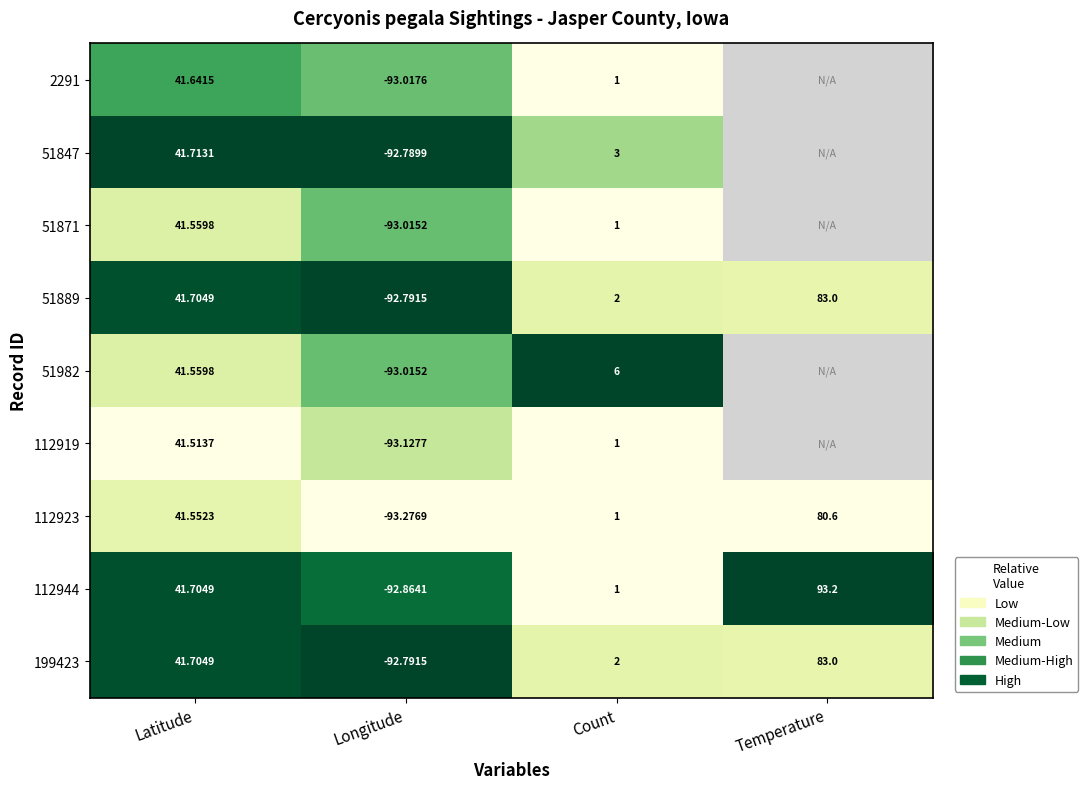

At which label does 112923 reach its minimum?

Longitude